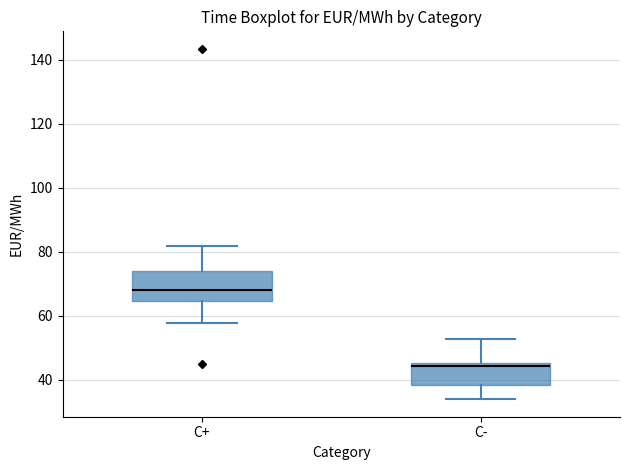

Where does the lower whisker of the box for C+ end on the y-axis? The values are not printed on the chart, so give them approximately, as read against the axis.

58